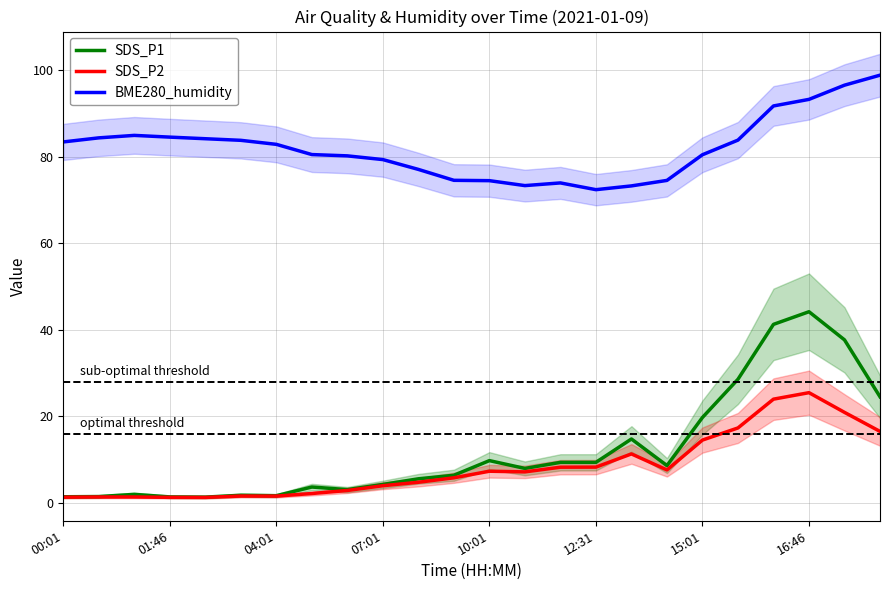

What is the maximum value for SDS_P2?

25.5